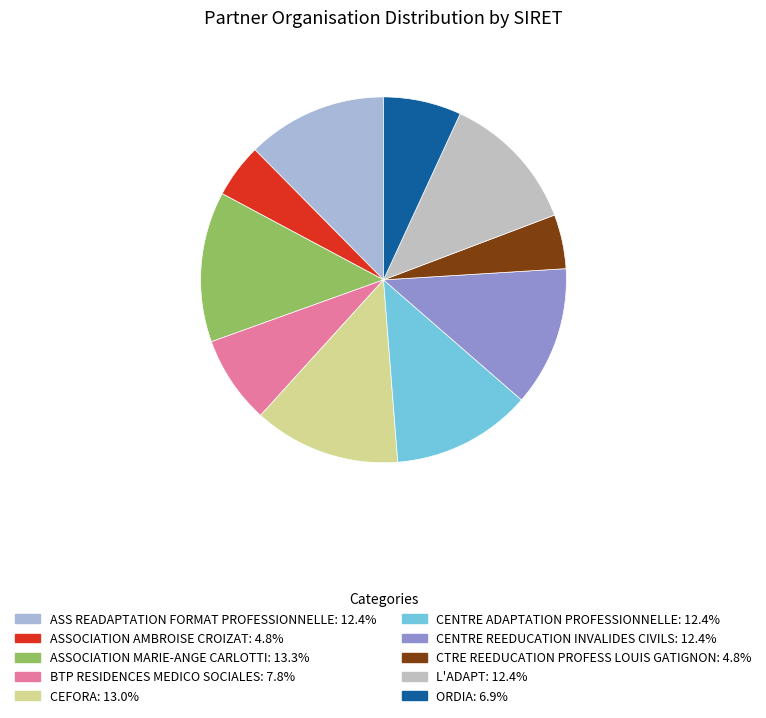

The L'ADAPT slice represents 12% of the pie. True or false?

True